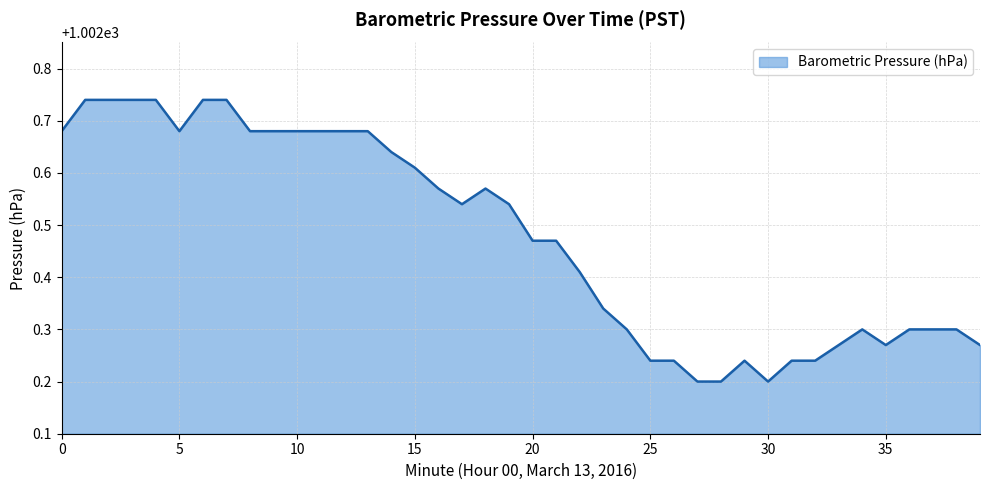

How many values are between 1002 and 1003?

40